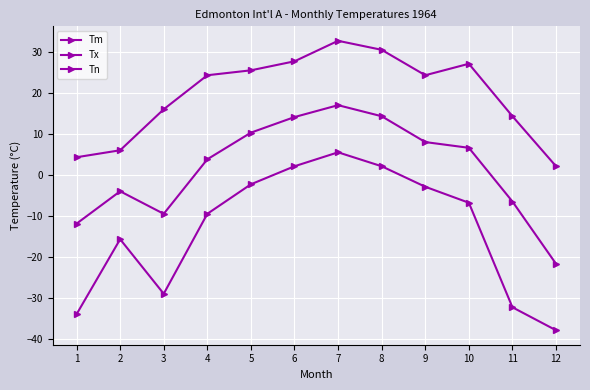

Is it true that Tn equals -2.8 at 9?

True